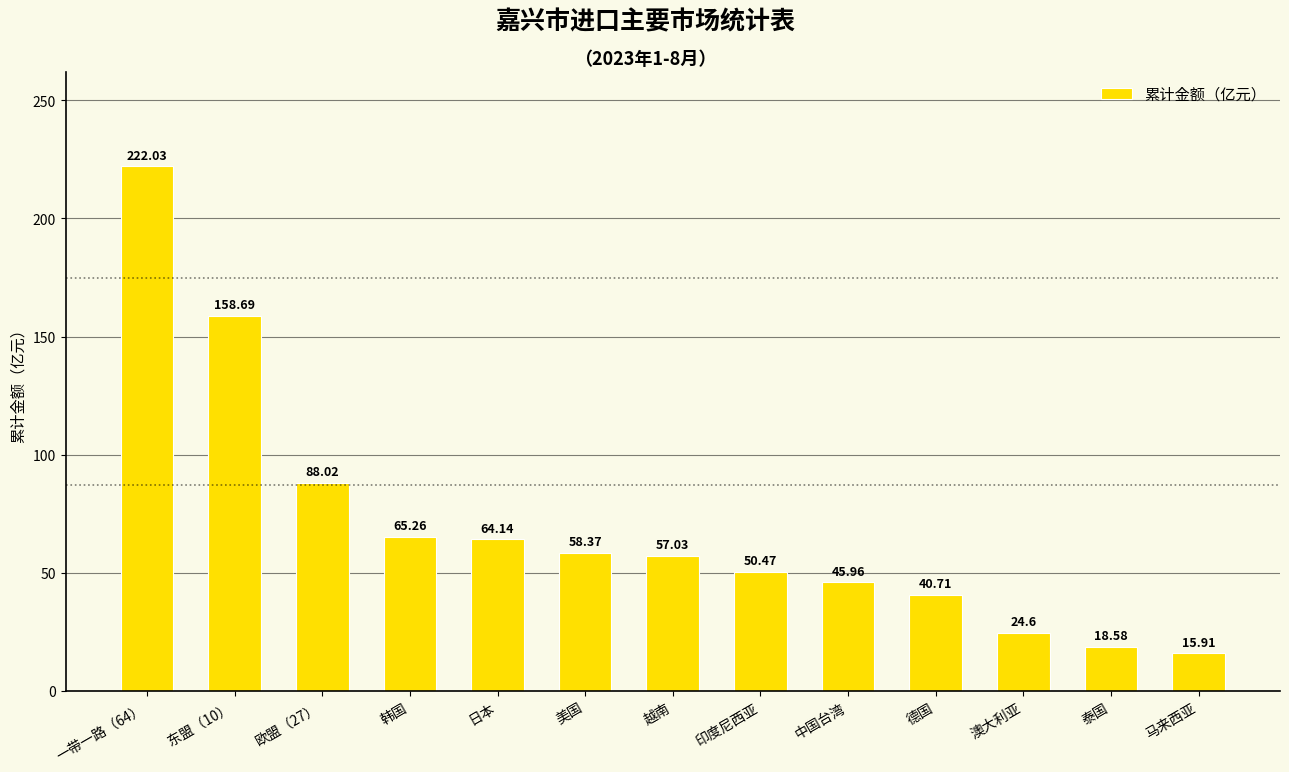

Are the bars horizontal?

No